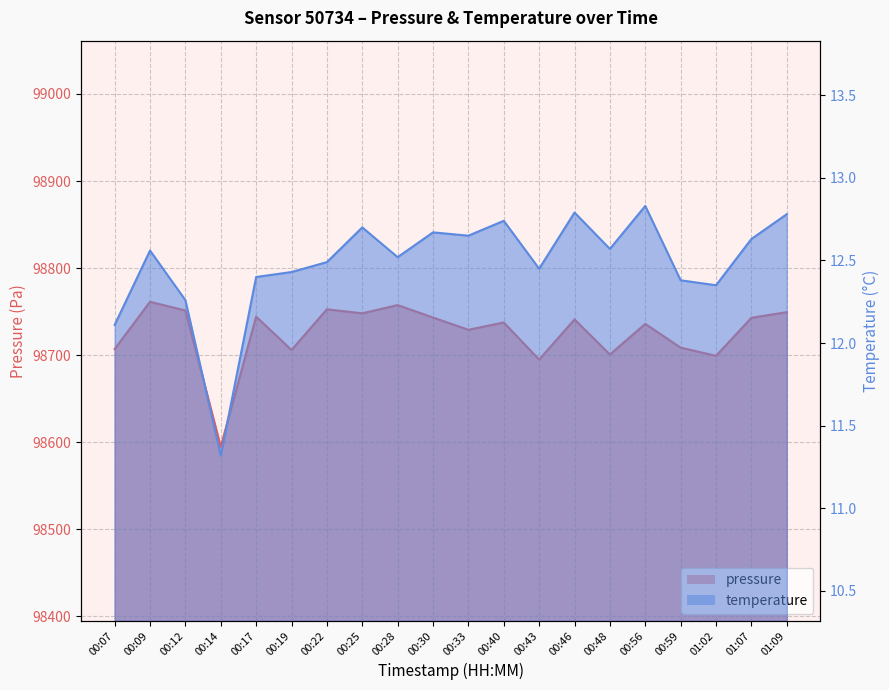

Reading left to right, transcribe all the data shown in this chart.

pressure: 98706.9	98761.2	98751.2	98594.8	98744.2	98705.9	98752.6	98748.0	98757.4	98743.2	98729.1	98737.5	98694.8	98741.0	98700.7	98735.9	98708.6	98699.1	98742.9	98749.3
temperature: 12.1	12.6	12.3	11.3	12.4	12.4	12.5	12.7	12.5	12.7	12.7	12.7	12.4	12.8	12.6	12.8	12.4	12.3	12.6	12.8